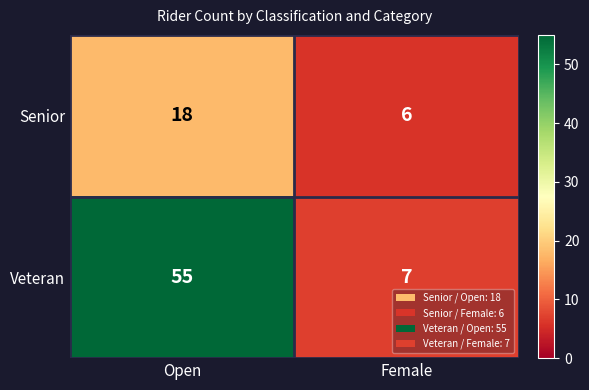

What is the minimum value shown in the chart?

6